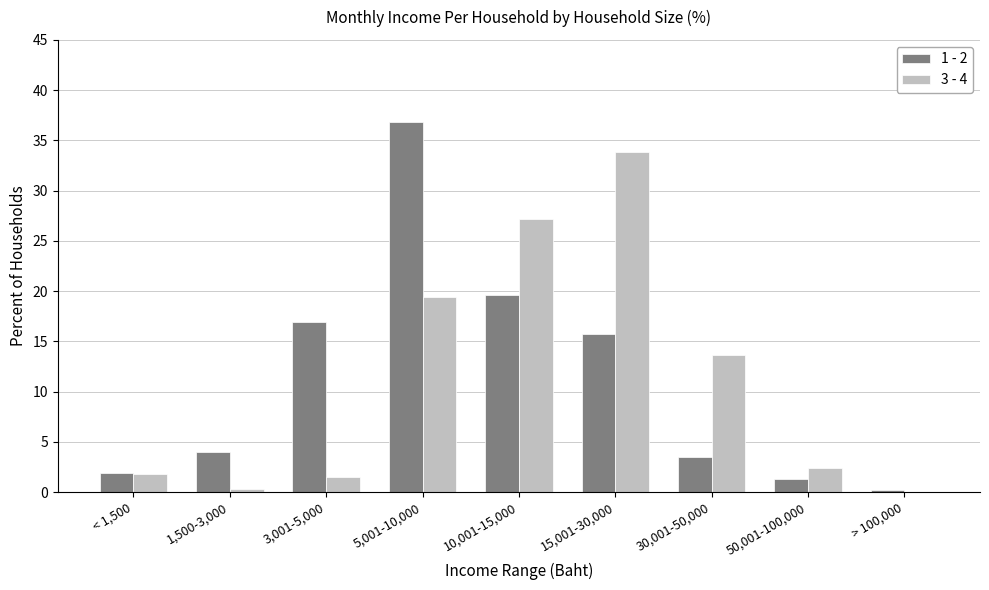

Reading left to right, list all the values displayed in this chart.

1 - 2: 1.9	4.0	16.9	36.8	19.6	15.7	3.5	1.3	0.2
3 - 4: 1.8	0.3	1.5	19.4	27.2	33.8	13.6	2.4	0.0